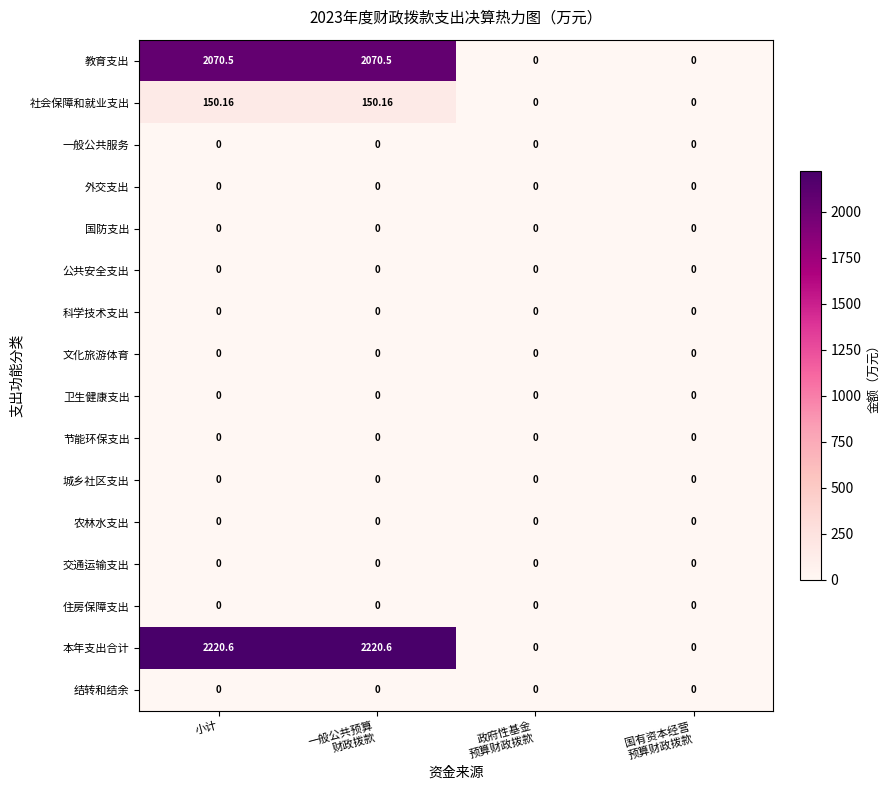

At which label does 教育支出 first exceed 2070?

小计